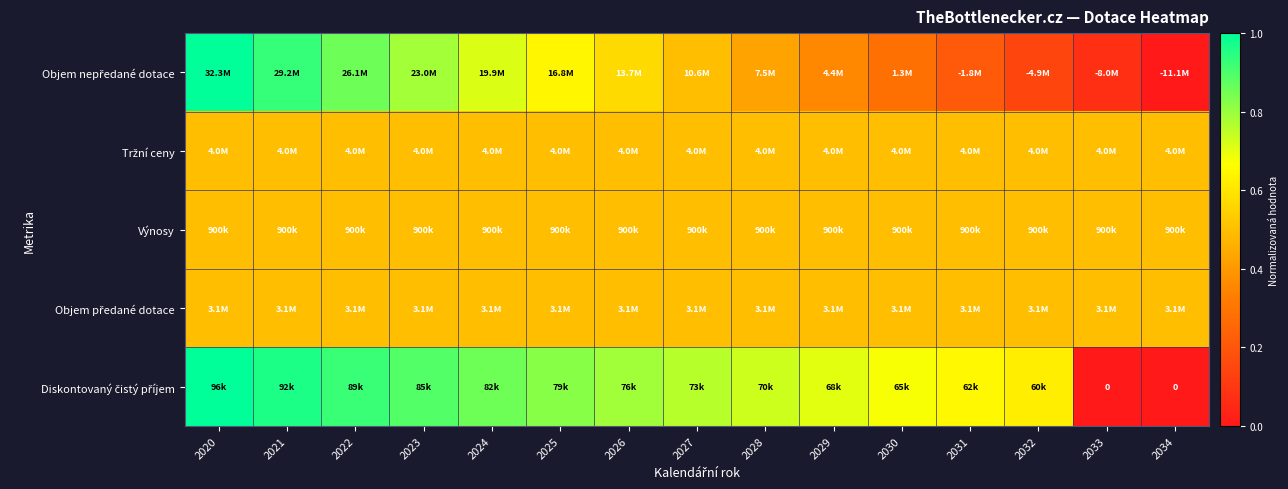

The Výnosy series shows 0.8 at 2032. True or false?

False